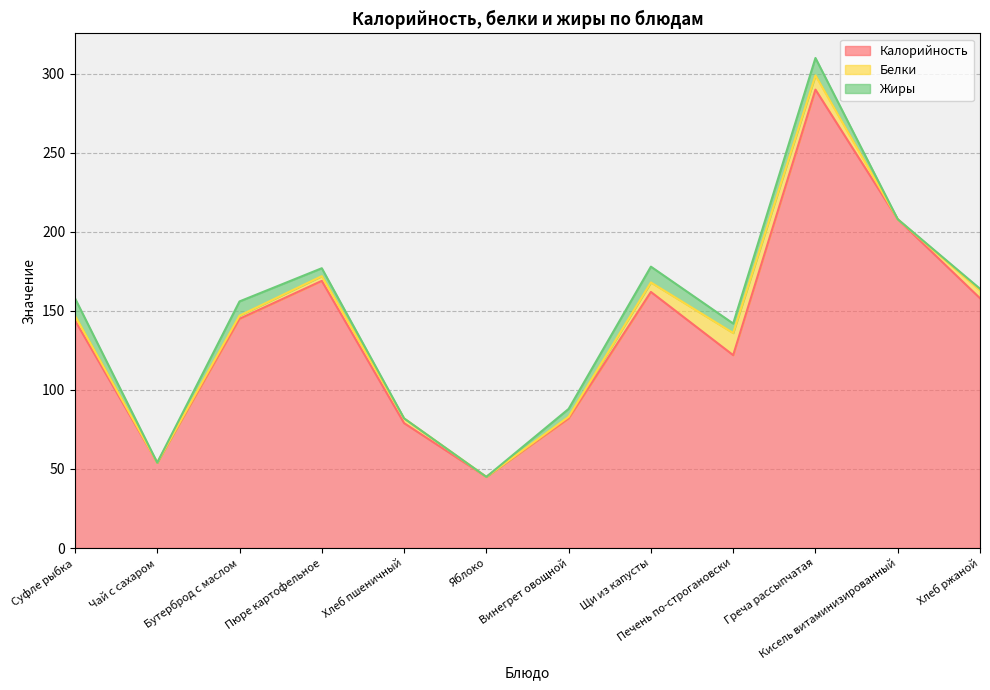

At which category is the sum across all series the highest?

Греча рассыпчатая